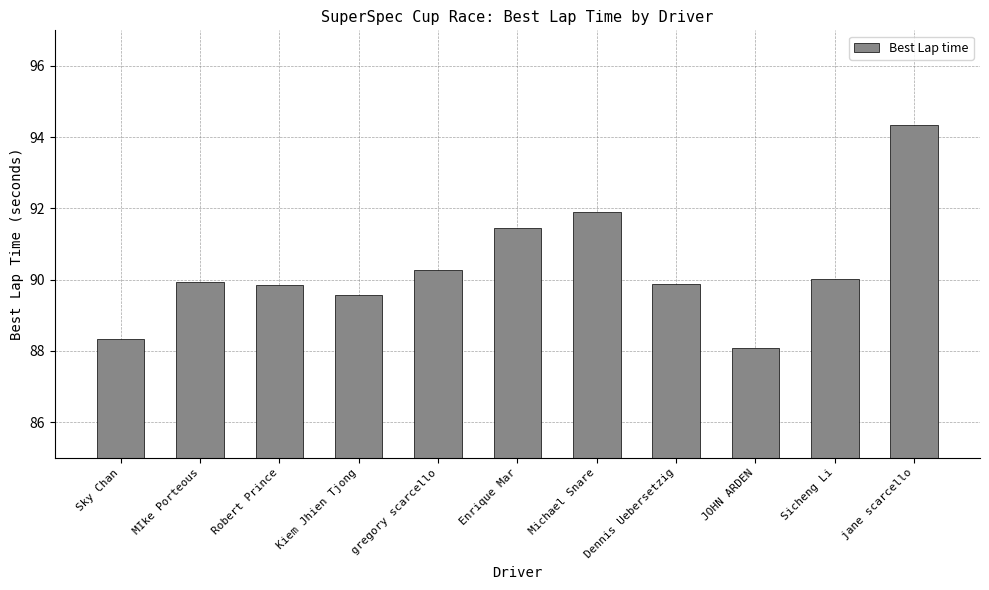

At which category does the chart reach its minimum across all series?

JOHN ARDEN